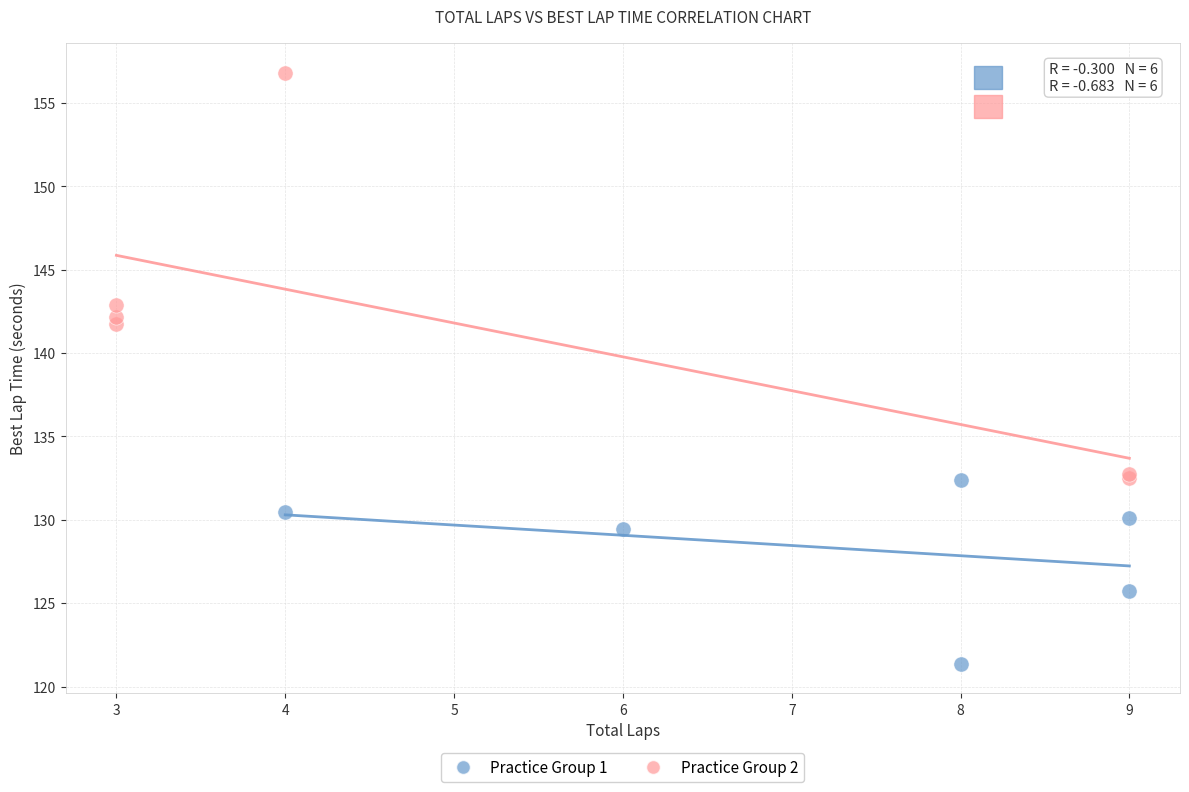

Which series reaches the maximum Y coordinate?

Practice Group 2